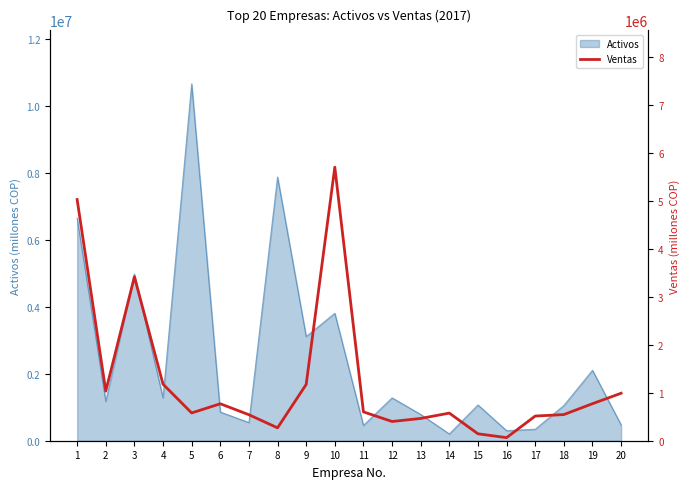

Reading right to left, extract all data points from this chart.

991240.2	772617.7	545966.3	514843.0	64370.1	144421.2	576408.4	465223.5	401550.9	602040.7	5709717.8	1174844.0	268942.1	542344.7	771241.6	579915.6	1179423.3	3421914.1	1035219.2	5033674.9